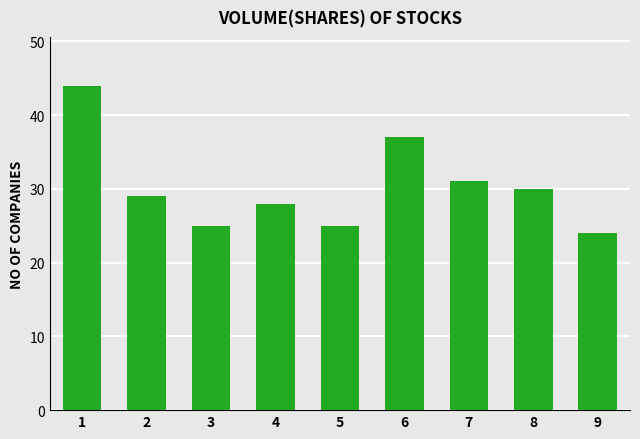

What is the sum of the values at 1 and 9?

68